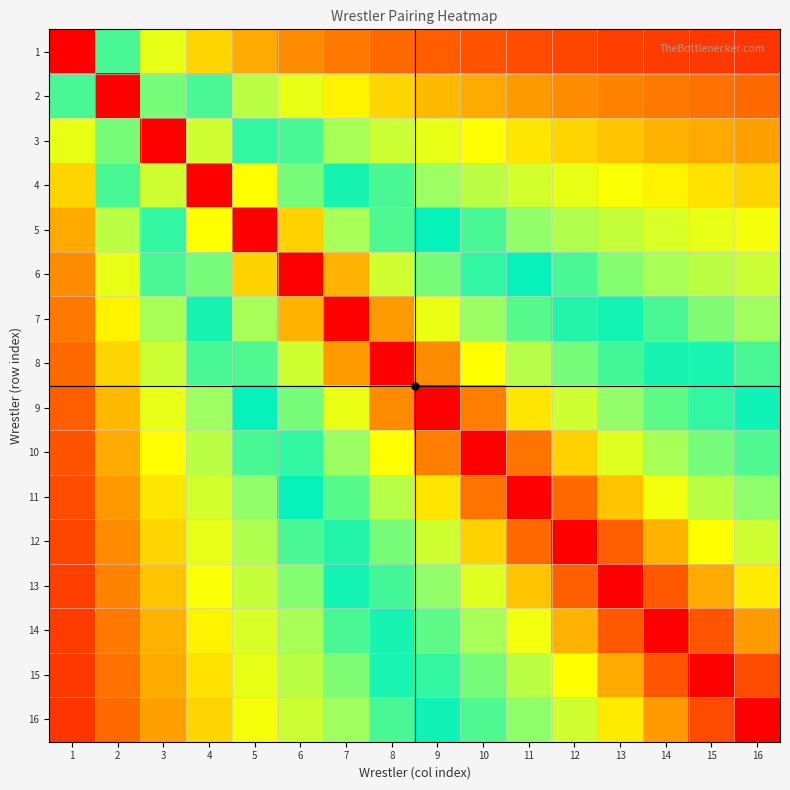

Is the value of 13 at 16 greater than the value of 10 at 5?

No